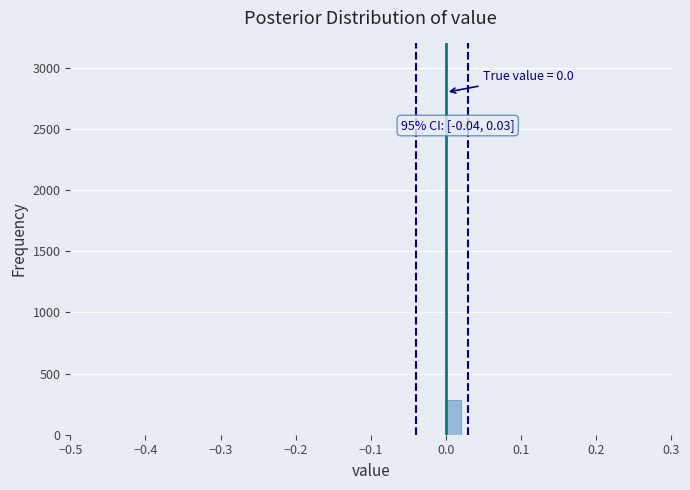

Around what value on the x-axis is the tallest bar? Give the approximate position of its centre, as read against the axis.

0.01